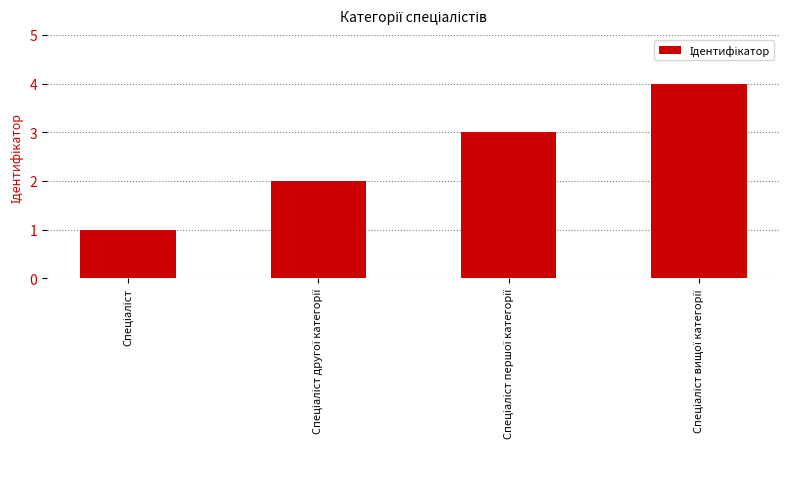

What is the difference between the maximum and minimum values?

3